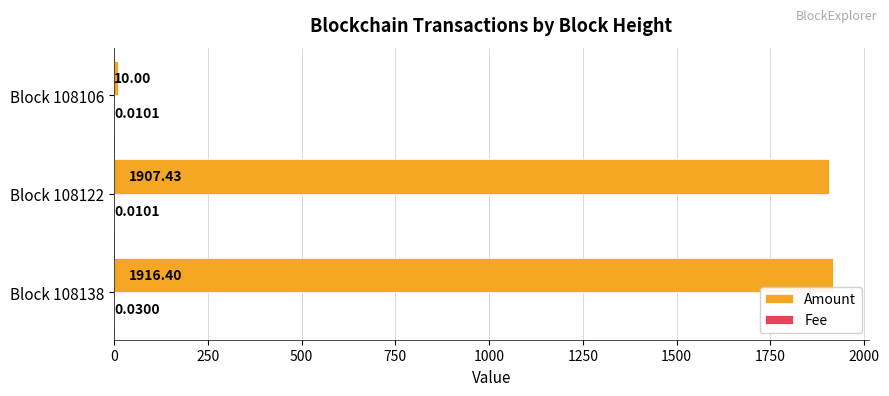

Which series changed the most between Block 108122 and Block 108106?

Amount